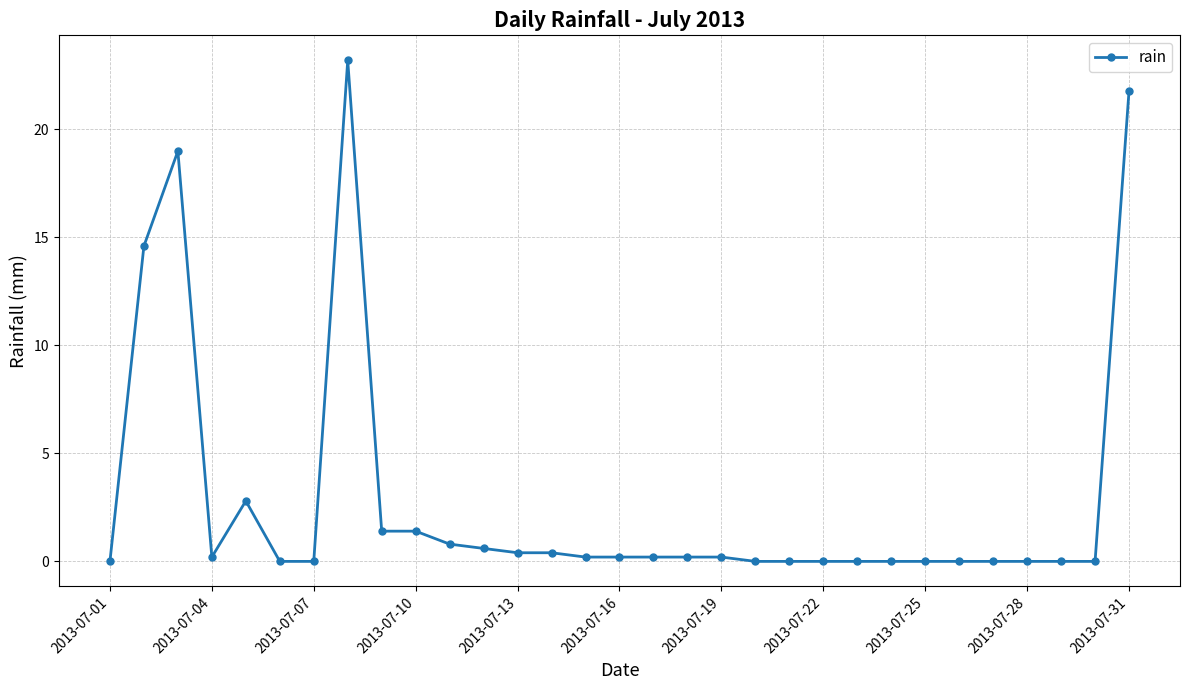

What is the greatest value displayed?

23.2